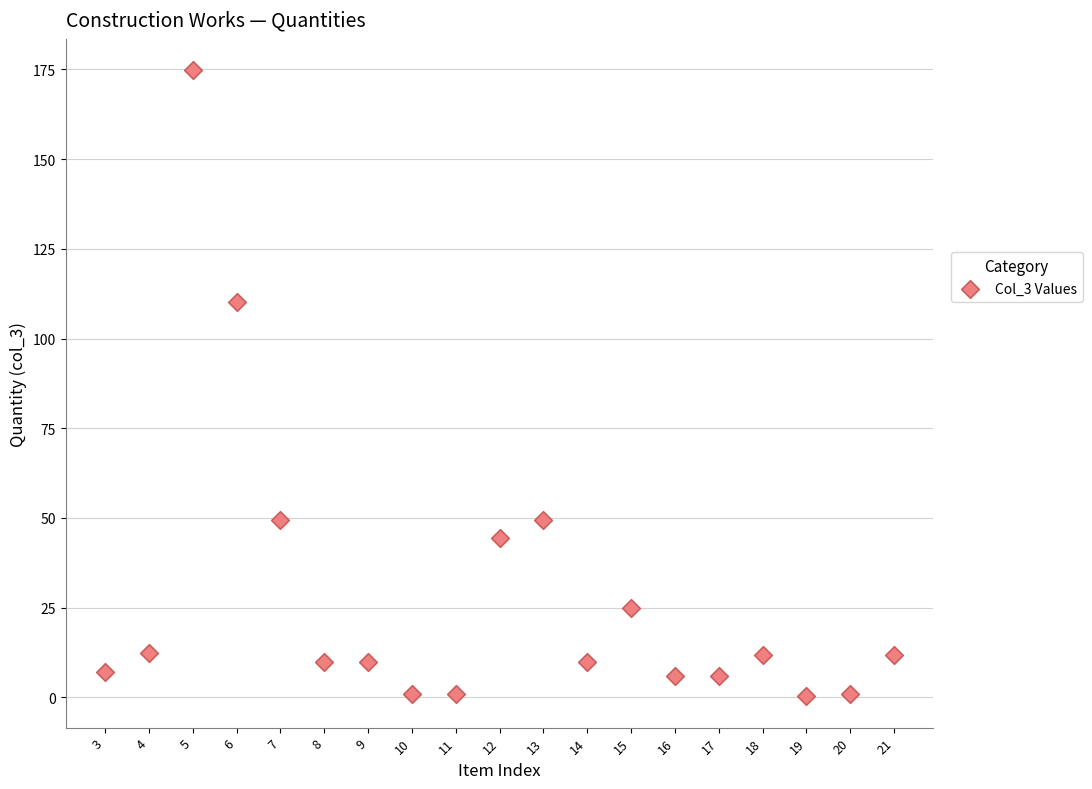

What is the range of Y values (max minus min)?

174.5